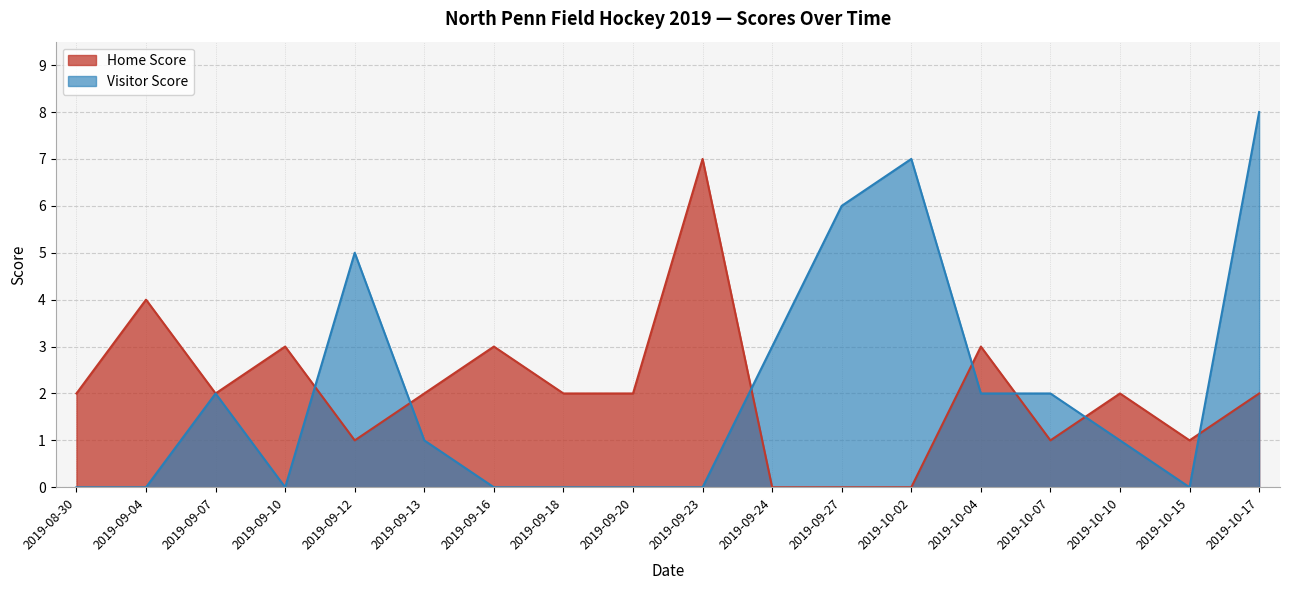

What value does the Home Score series have at 2019-10-17?

2